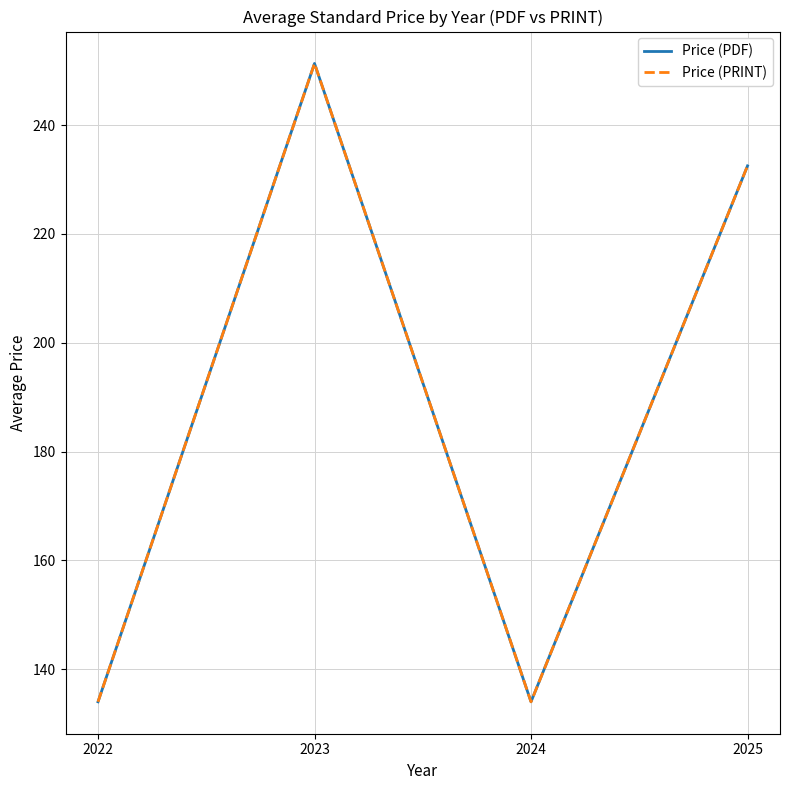

What is the total value across all series at 2024?

268.0